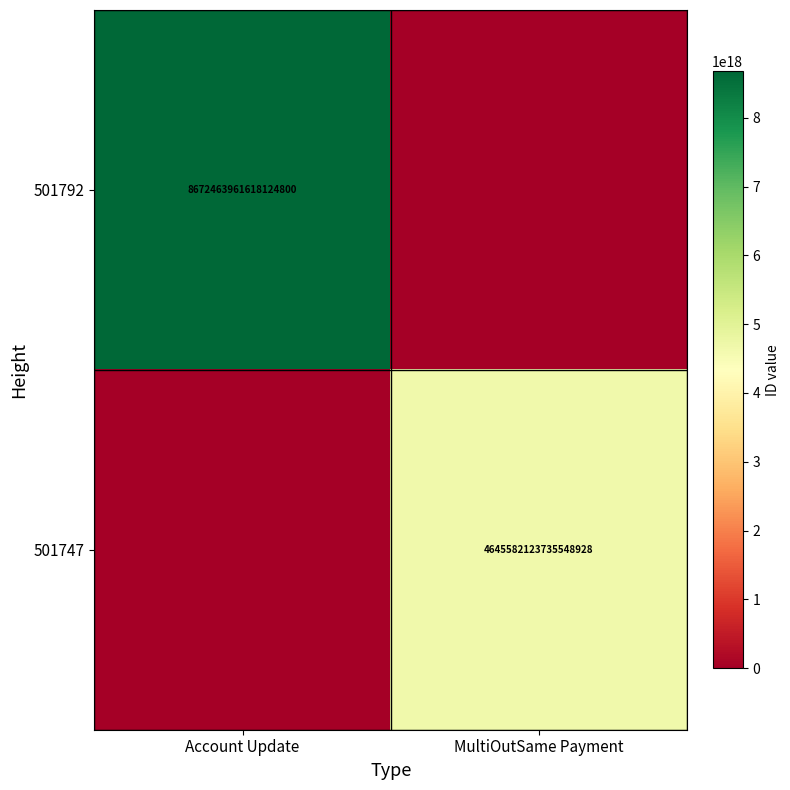

Rank the series by their average value, from lowest to highest.

501747, 501792